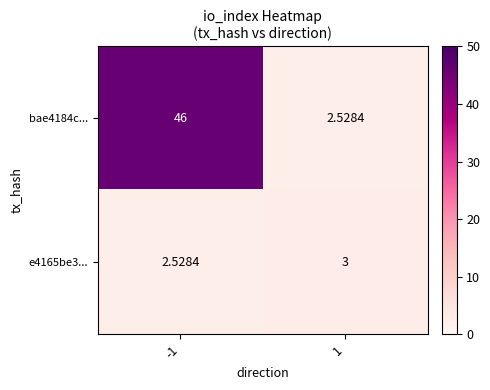

Rank the series by their maximum value, from highest to lowest.

bae4184c..., e4165be3...